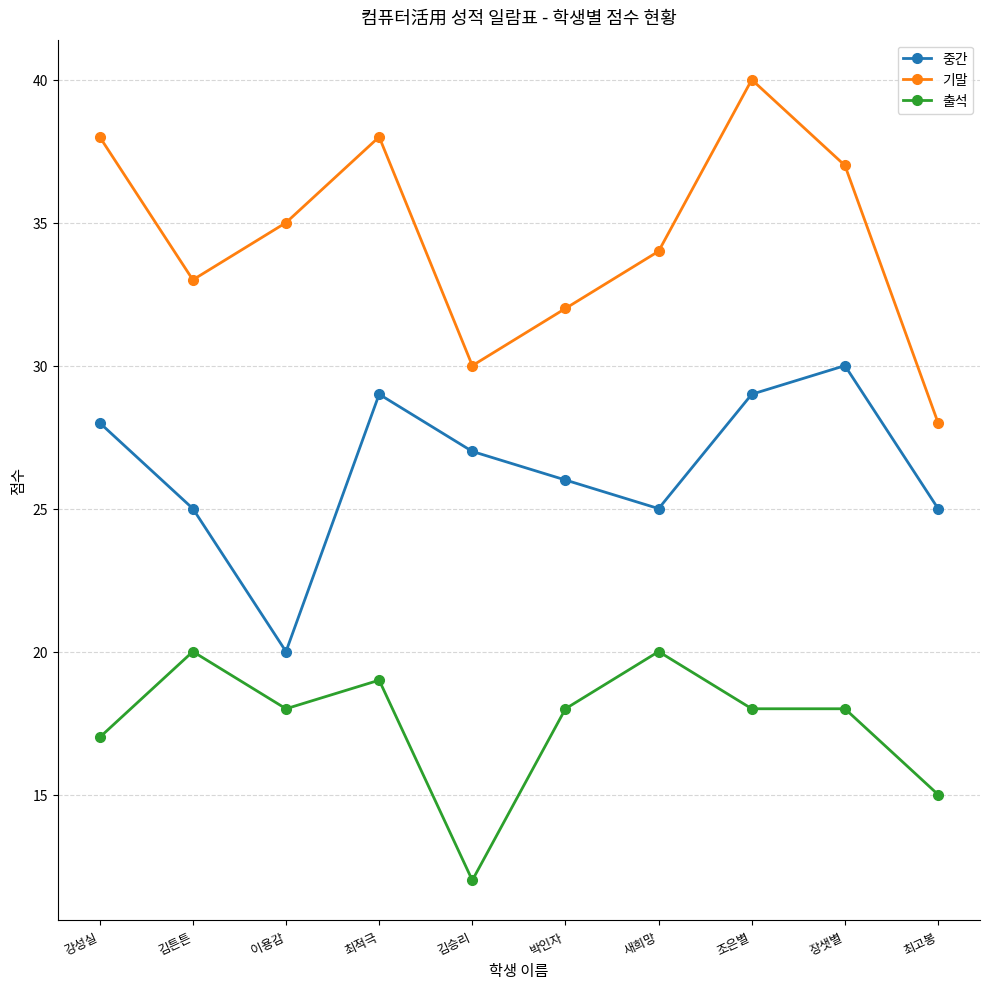

Which label corresponds to the largest value in the chart?

조은별